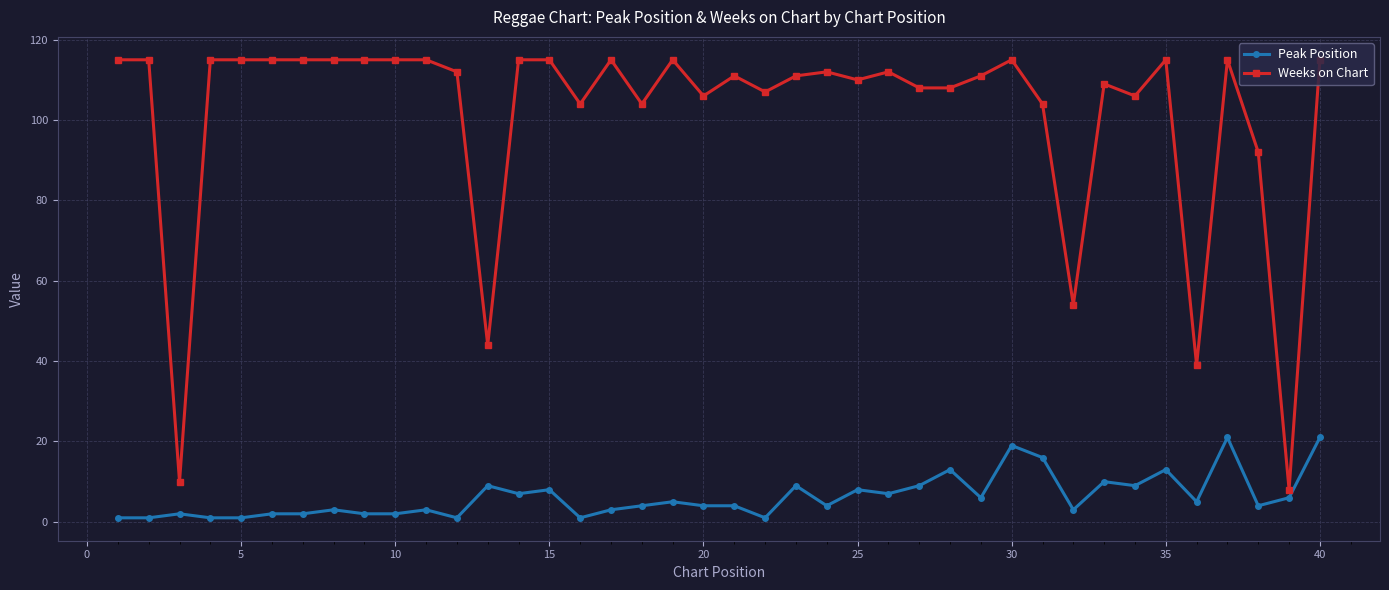

Which series has the largest range (max minus min)?

Weeks on Chart